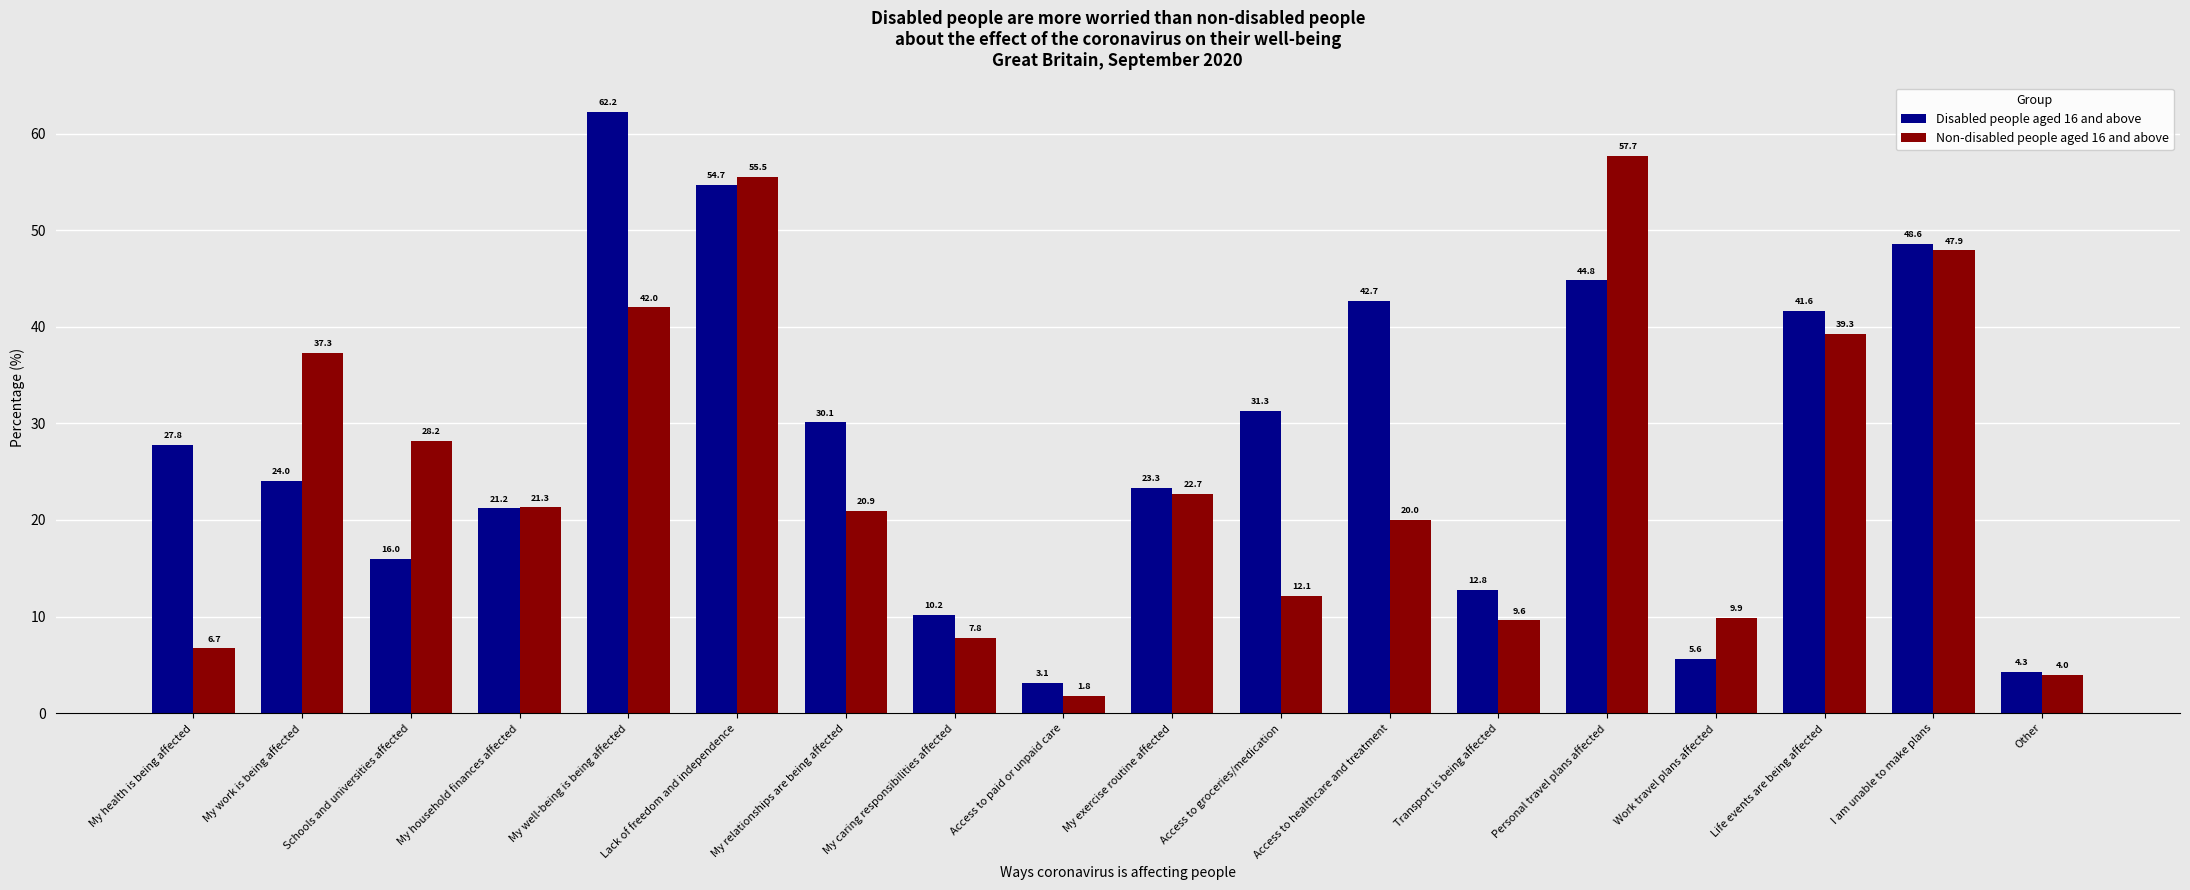

Rank the series by their maximum value, from lowest to highest.

Non-disabled people aged 16 and above, Disabled people aged 16 and above